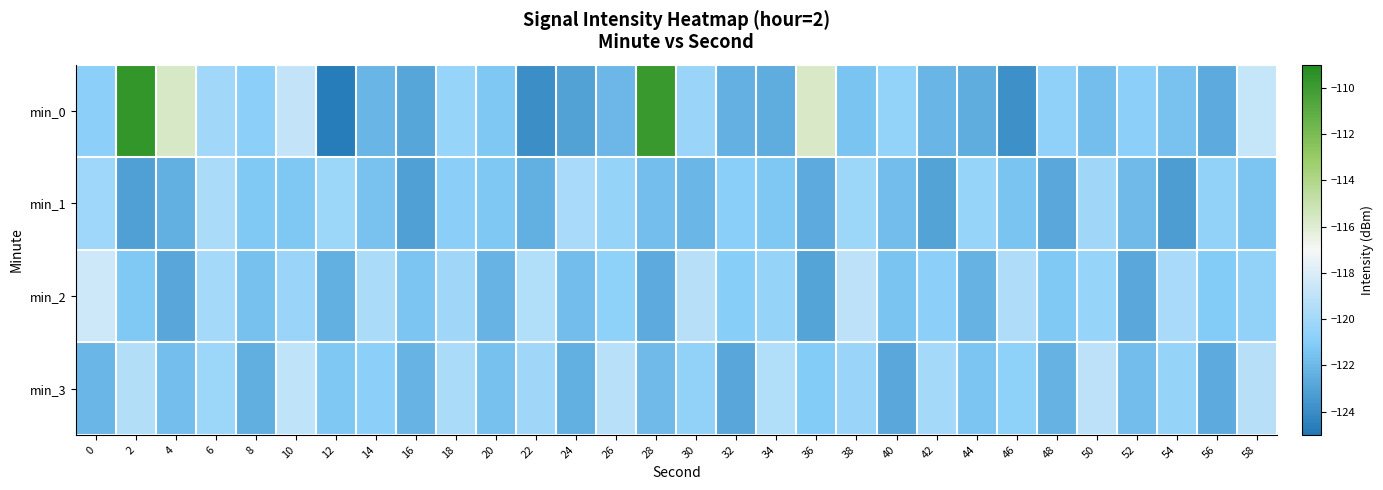

Reading left to right, extract all data points from this chart.

min_0: 0=-120.8	2=-109.7	4=-115.6	6=-120.0	8=-120.8	10=-118.8	12=-124.7	14=-122.1	16=-122.8	18=-120.4	20=-121.3	22=-123.9	24=-123.0	26=-122.0	28=-109.8	30=-120.3	32=-122.3	34=-122.5	36=-115.7	38=-121.4	40=-120.5	42=-122.2	44=-122.6	46=-123.8	48=-120.6	50=-121.7	52=-120.8	54=-121.5	56=-122.6	58=-118.8
min_1: 0=-120.1	2=-123.1	4=-122.4	6=-119.7	8=-121.2	10=-121.3	12=-120.2	14=-121.5	16=-123.1	18=-120.9	20=-121.3	22=-122.4	24=-119.8	26=-120.5	28=-121.7	30=-122.1	32=-120.9	34=-121.3	36=-122.6	38=-120.2	40=-121.8	42=-123.0	44=-120.4	46=-121.5	48=-122.7	50=-120.1	52=-121.9	54=-123.2	56=-120.6	58=-121.4
min_2: 0=-118.5	2=-121.2	4=-122.8	6=-119.9	8=-121.6	10=-120.3	12=-122.4	14=-119.7	16=-121.4	18=-120.1	20=-122.2	22=-119.5	24=-121.8	26=-120.7	28=-122.6	30=-119.3	32=-121.0	34=-120.5	36=-122.9	38=-119.1	40=-121.5	42=-120.8	44=-122.3	46=-119.6	48=-121.2	50=-120.4	52=-122.7	54=-119.8	56=-121.1	58=-120.6
min_3: 0=-122.1	2=-119.4	4=-121.7	6=-120.2	8=-122.5	10=-119.0	12=-121.3	14=-120.8	16=-122.2	18=-119.7	20=-121.6	22=-120.1	24=-122.4	26=-119.2	28=-121.9	30=-120.6	32=-122.8	34=-119.5	36=-121.1	38=-120.3	40=-122.7	42=-119.9	44=-121.4	46=-120.7	48=-122.3	50=-119.1	52=-121.8	54=-120.5	56=-122.6	58=-119.3